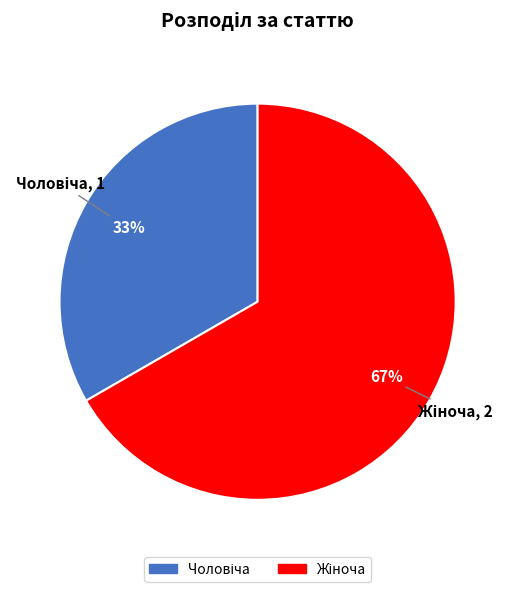

Is there any slice that represents more than half of the pie?

Yes